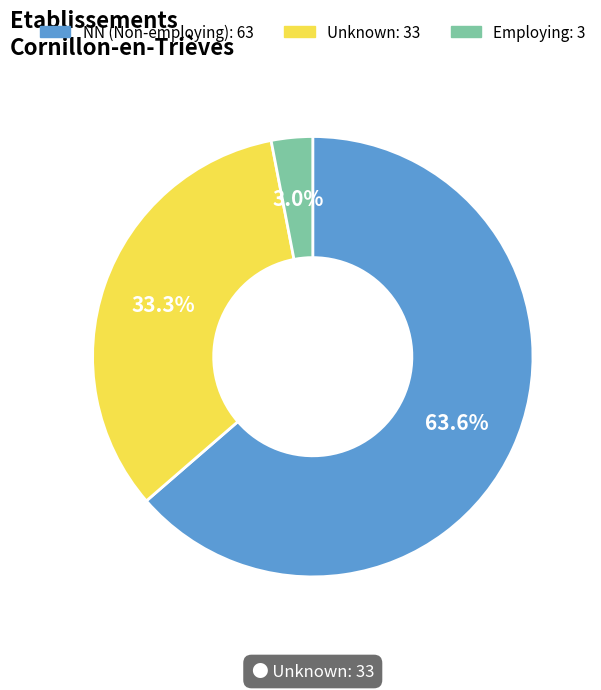

Does any single category account for the majority?

Yes